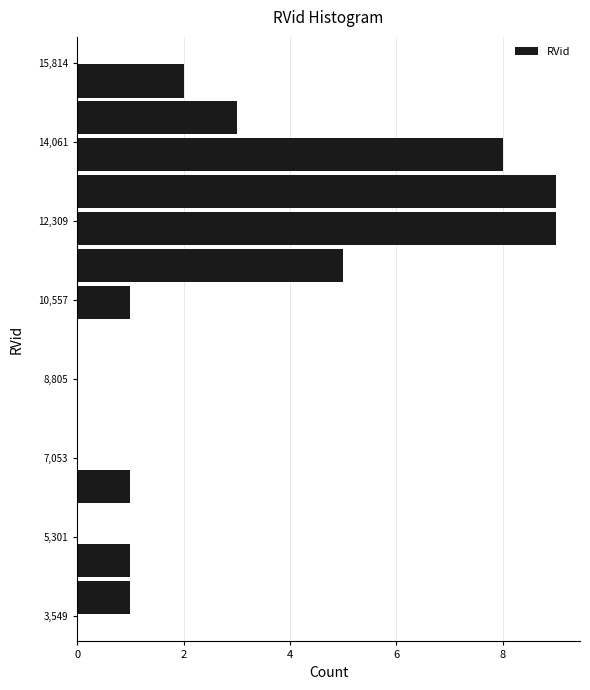

What is the length of the bar covering 3600 to 4400 on the y-axis? Neither the bar edges nor the lengths are printed on the chart, so give them approximately, as read against the axes.

1